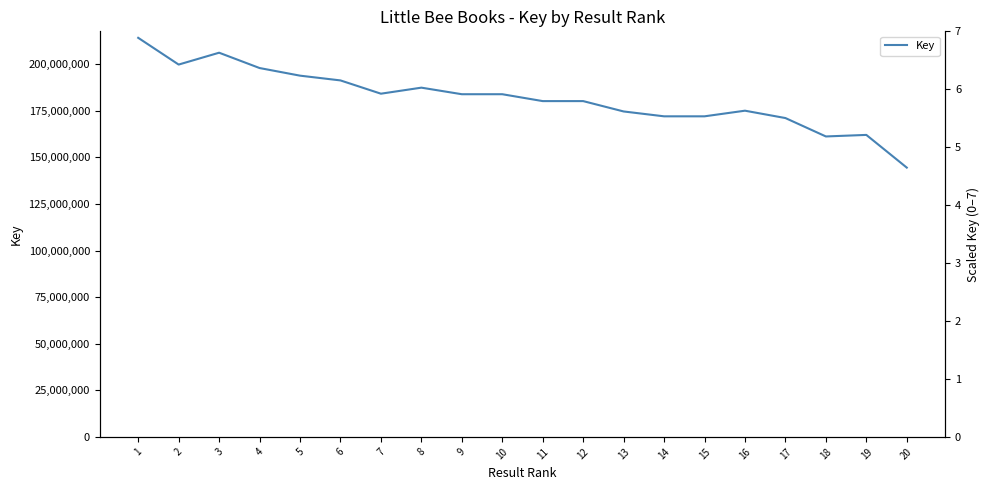

What is the difference between the second highest and minimum values?

61674521